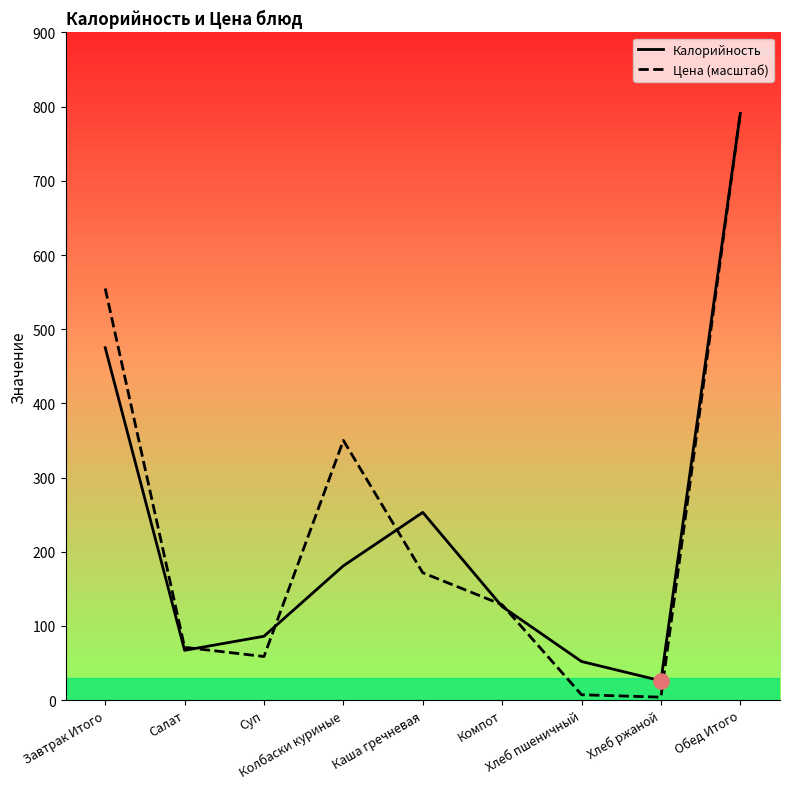

Which series reaches the minimum Y coordinate?

Цена (масштаб)